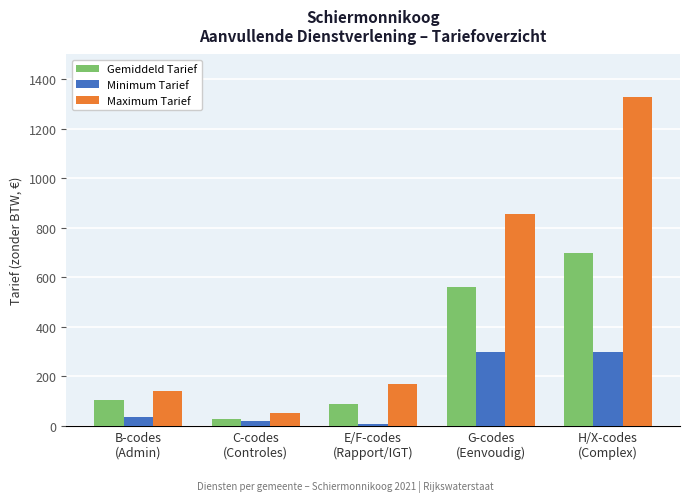

What is the difference between the maximum and minimum values in the Minimum Tarief series?

294.0